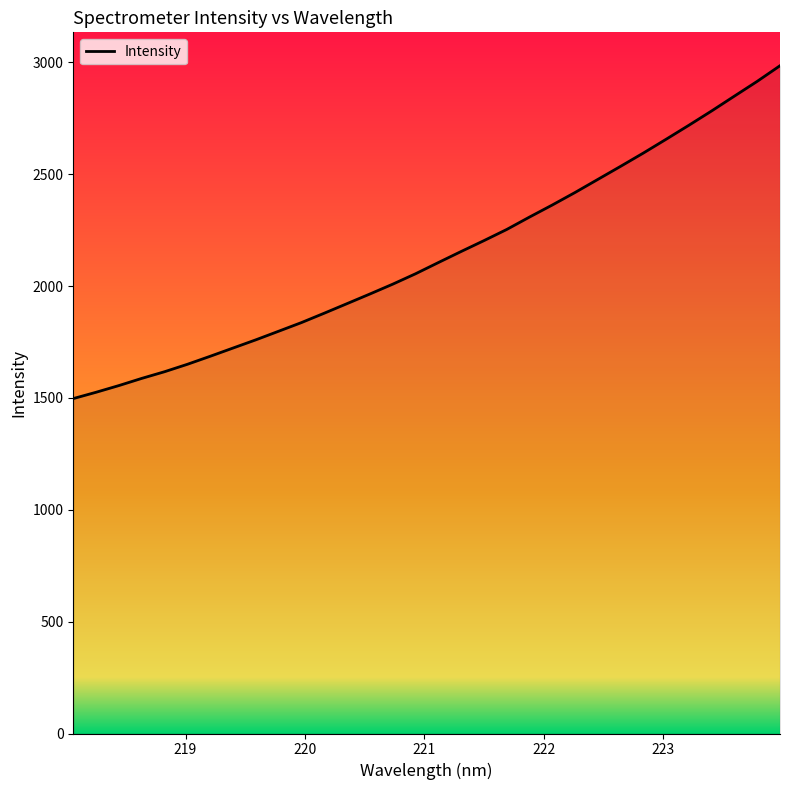

What is the smallest value displayed?

1497.0